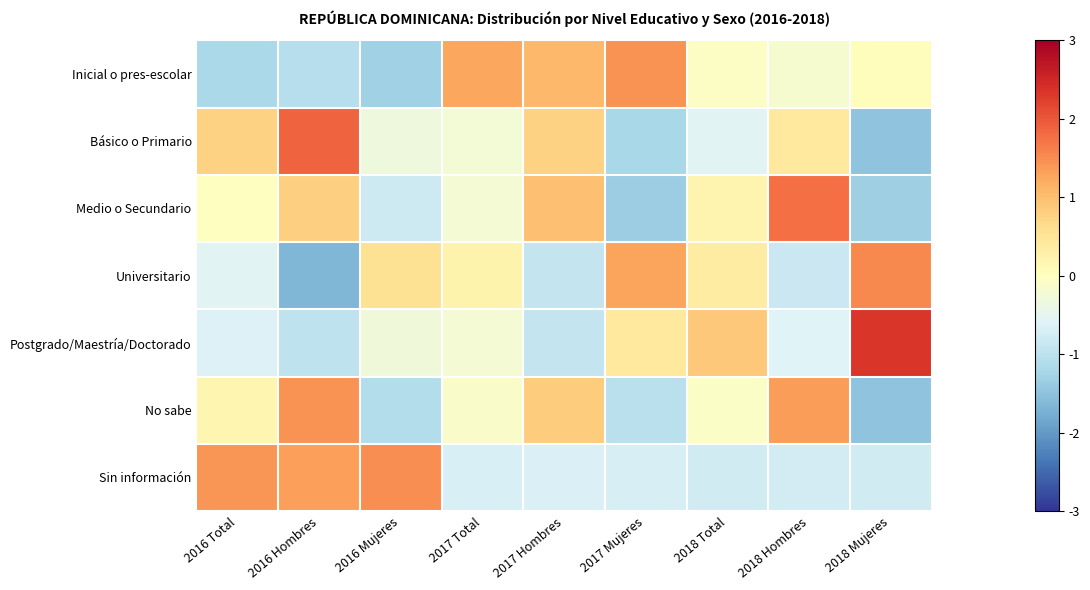

At which category is the sum across all series the highest?

2016 Hombres